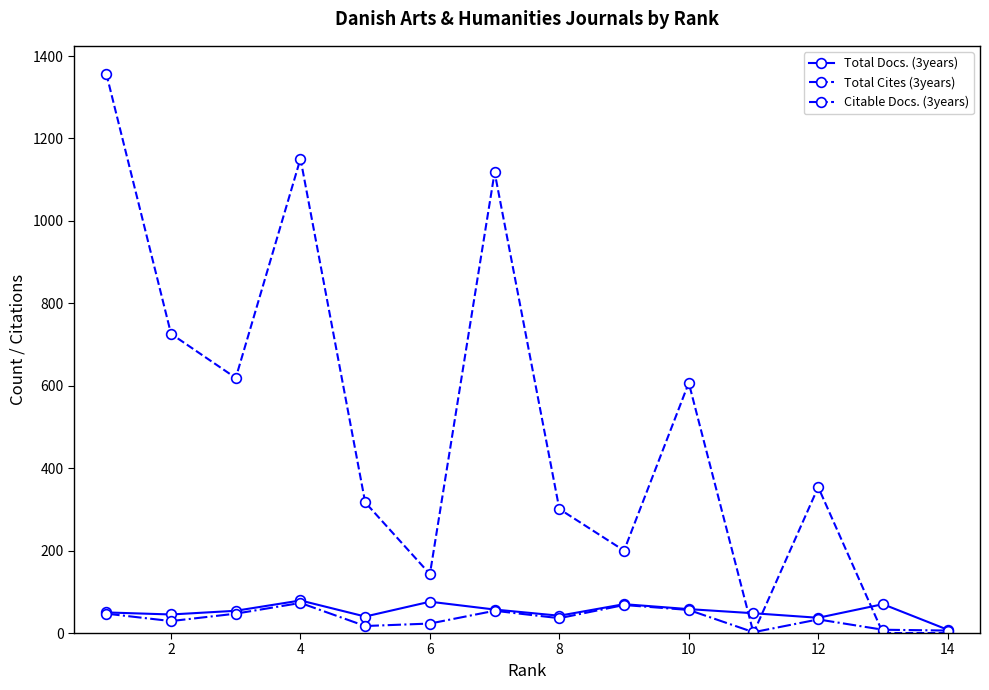

Which series ends up on top after the final intersection of Total Cites (3years) and Citable Docs. (3years)?

Citable Docs. (3years)